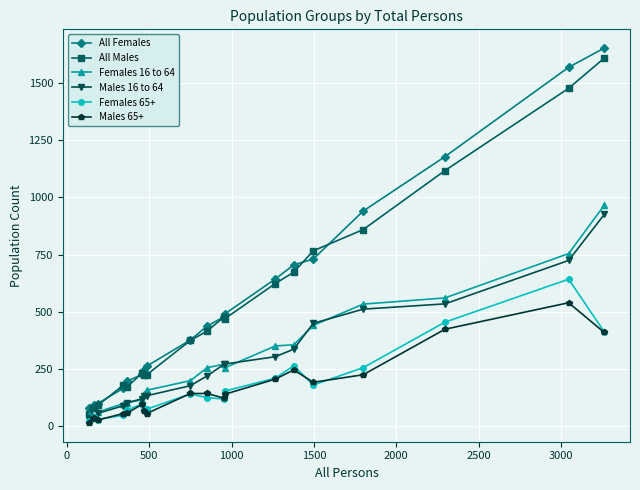

True or false: All Males and Males 65+ cross at least once.

False